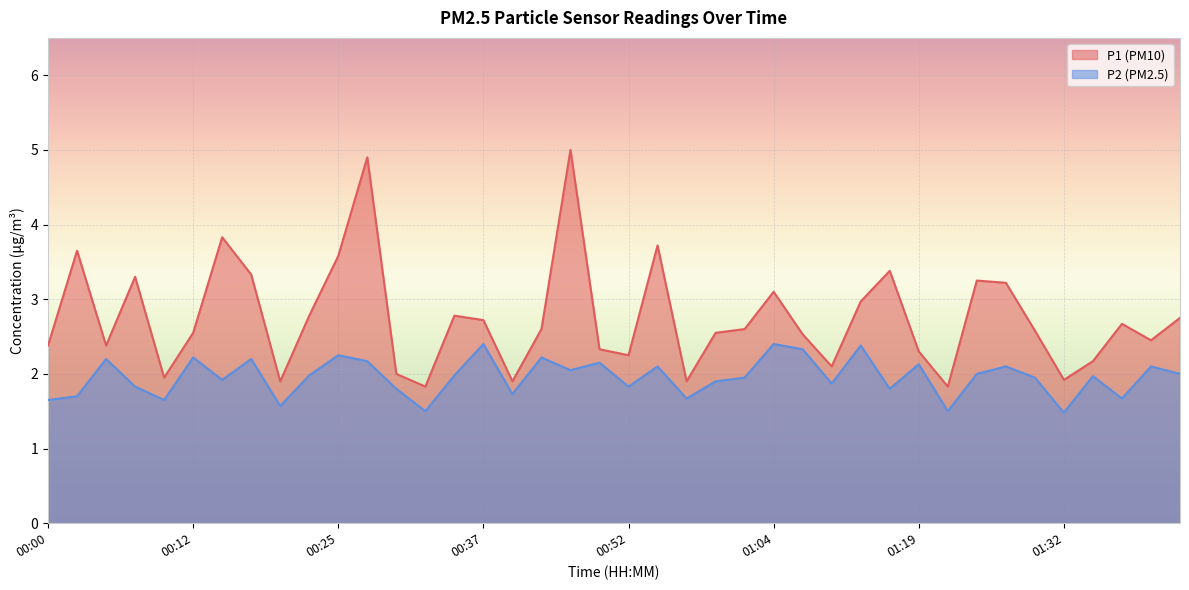

Rank the categories by P1 value from highest to lowest.

00:47, 00:27, 00:15, 00:54, 00:02, 00:25, 01:17, 00:17, 00:07, 01:24, 01:27, 01:04, 01:14, 00:22, 00:34, 01:42, 00:37, 01:37, 00:42, 01:02, 01:29, 00:12, 00:59, 01:07, 01:39, 00:00, 00:05, 00:49, 01:19, 00:52, 01:34, 01:09, 00:29, 00:10, 01:32, 00:20, 00:39, 00:57, 00:32, 01:22